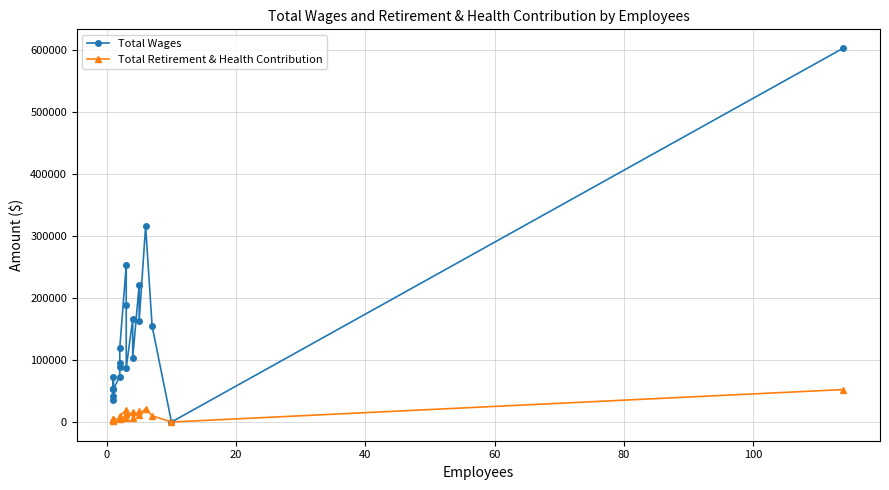

How many lines are shown in the chart?

2